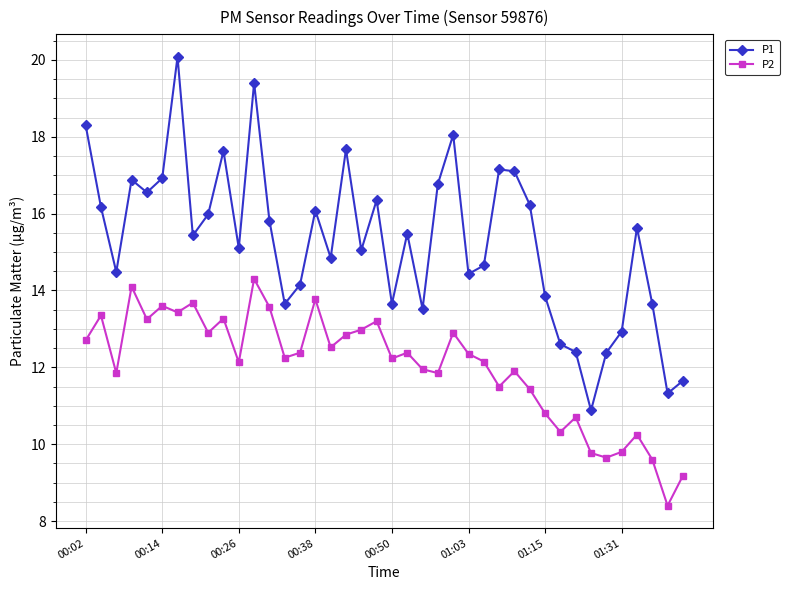

Rank the series by their maximum value, from highest to lowest.

P1, P2